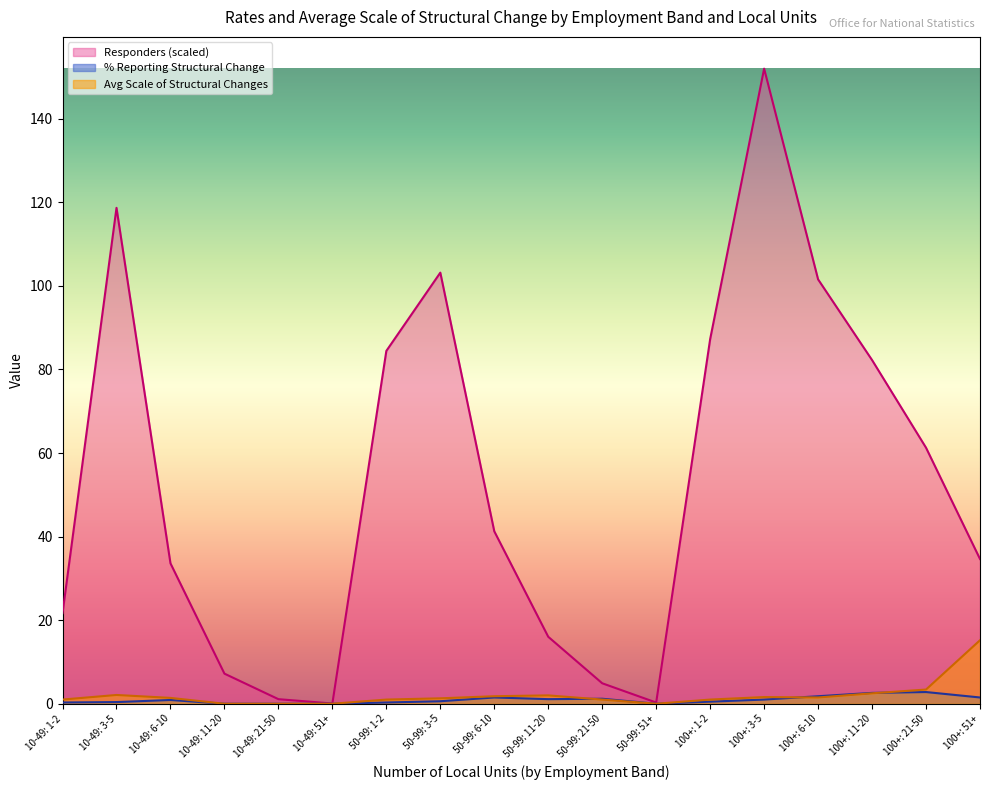

At which category does the chart reach its peak across all series?

100+: 3-5